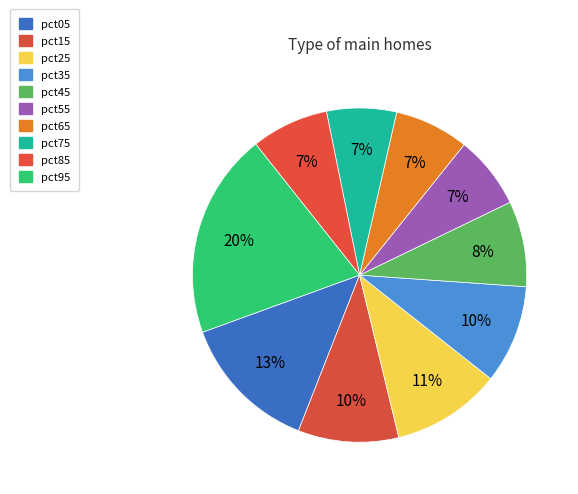

Do pct55 and pct75 together represent more than half of the pie?

No